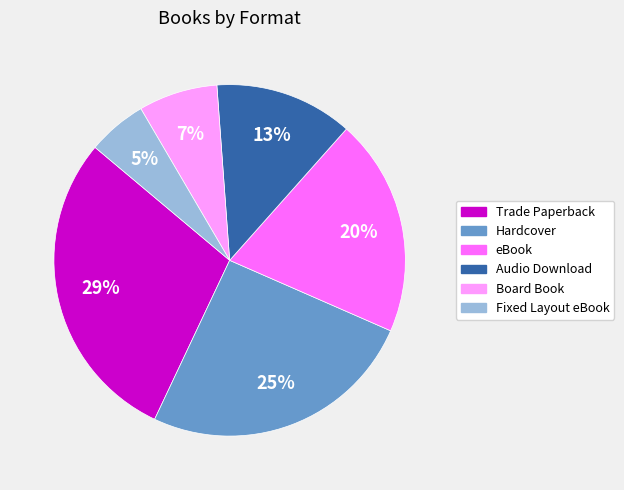

Combined, do Audio Download and Trade Paperback account for over 50%?

No